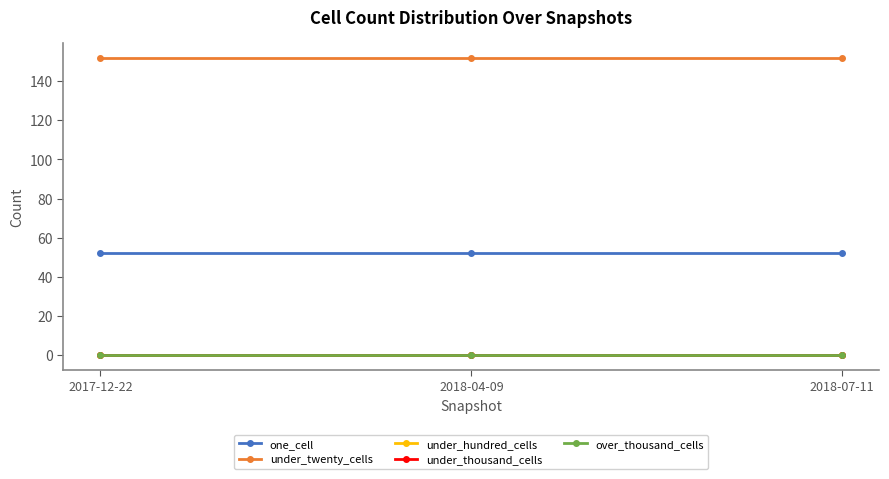

Is this an area chart (filled region under the line)?

No